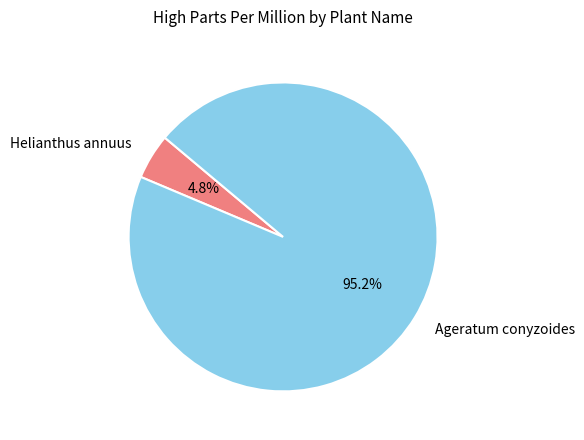

True or false: Ageratum conyzoides accounts for 95% of the total.

True